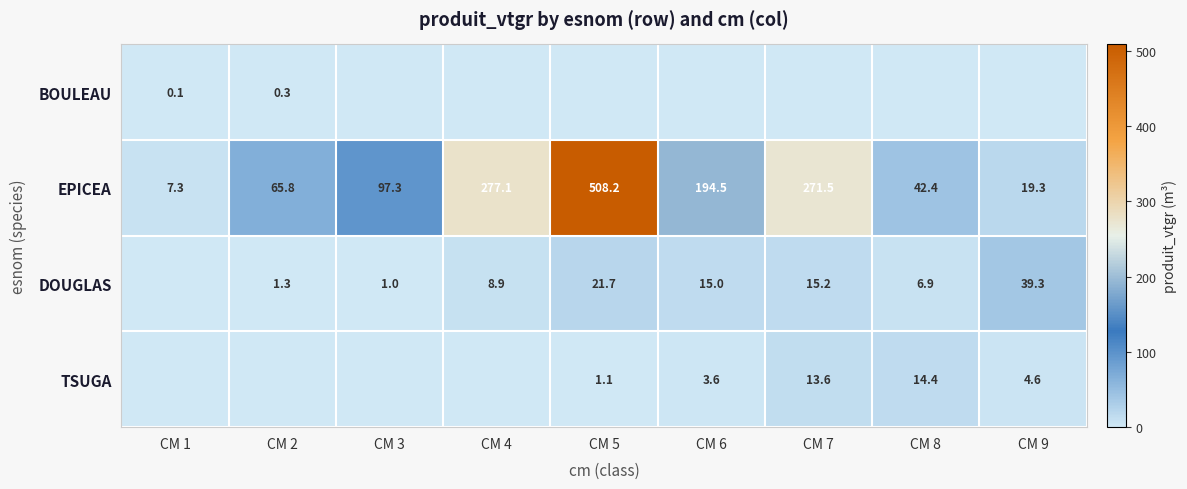

Count the number of data series in this chart.

4